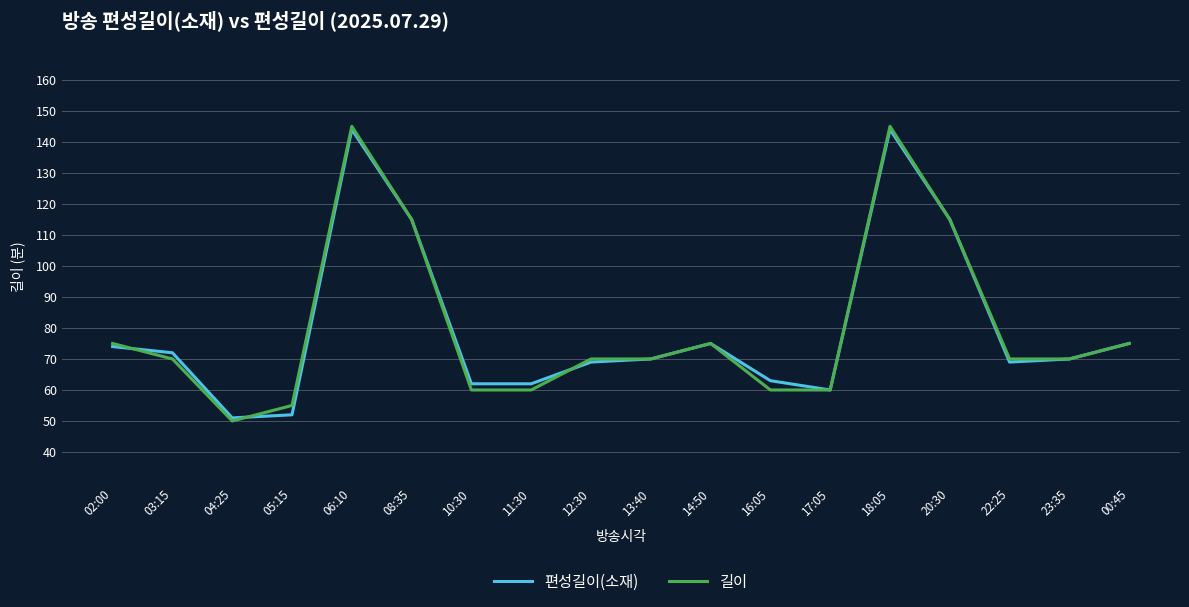

The value of 편성길이(소재) at 05:15 is 12. True or false?

False